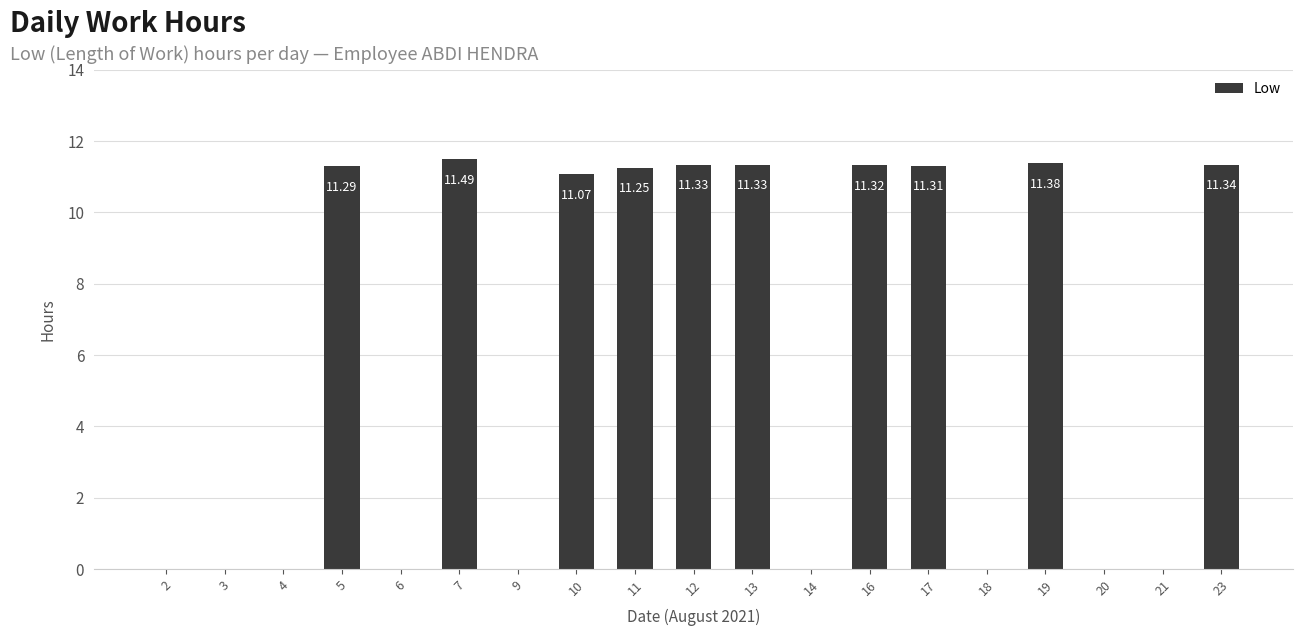

True or false: the data shows 0.0 at 6.

True